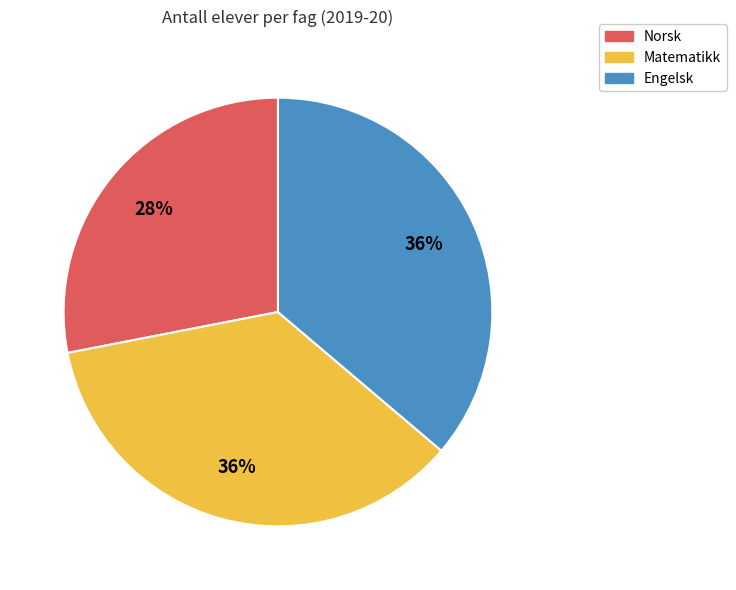

Approximately how many times larger is the value at Engelsk compared to Matematikk?

1.0